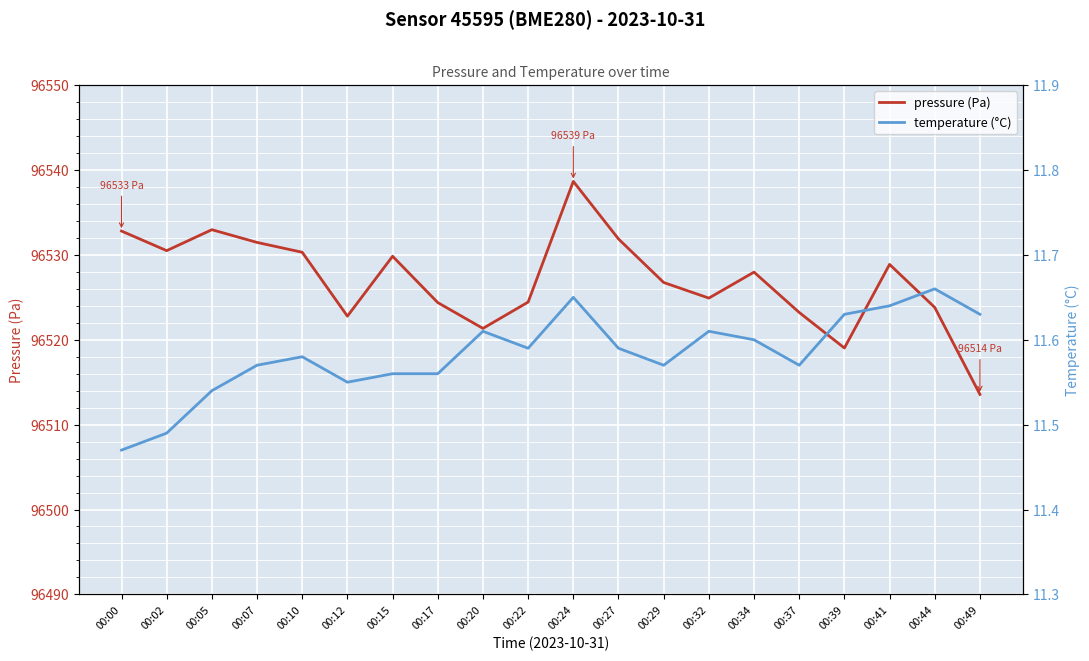

Is the value of pressure (Pa) at 00:07 greater than the value of temperature (°C) at 00:27?

Yes